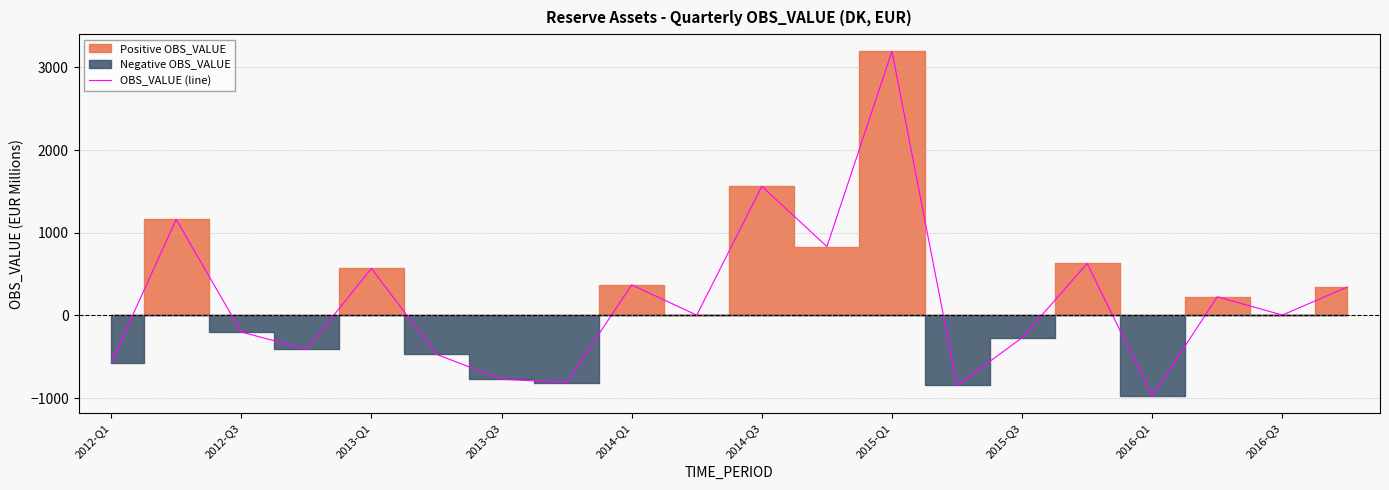

How many values are above zero?

11